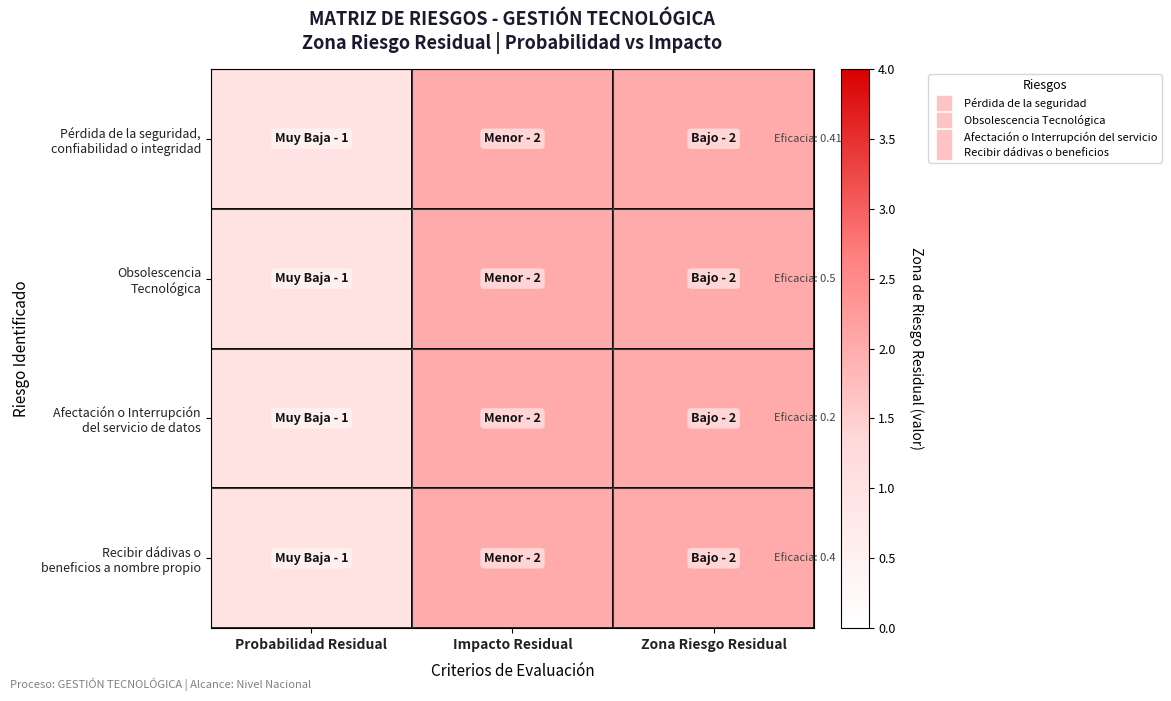

Count the number of categories in the chart.

3